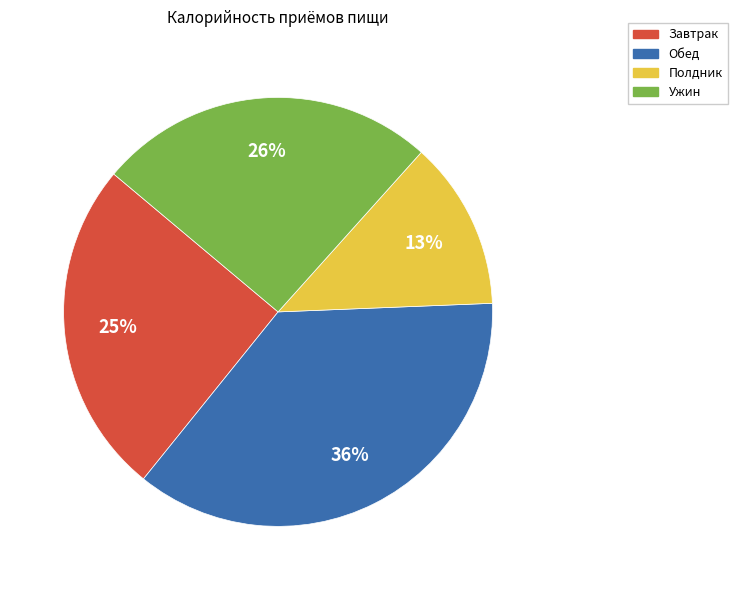

Approximately how many times larger is the value at Завтрак compared to Ужин?

1.0